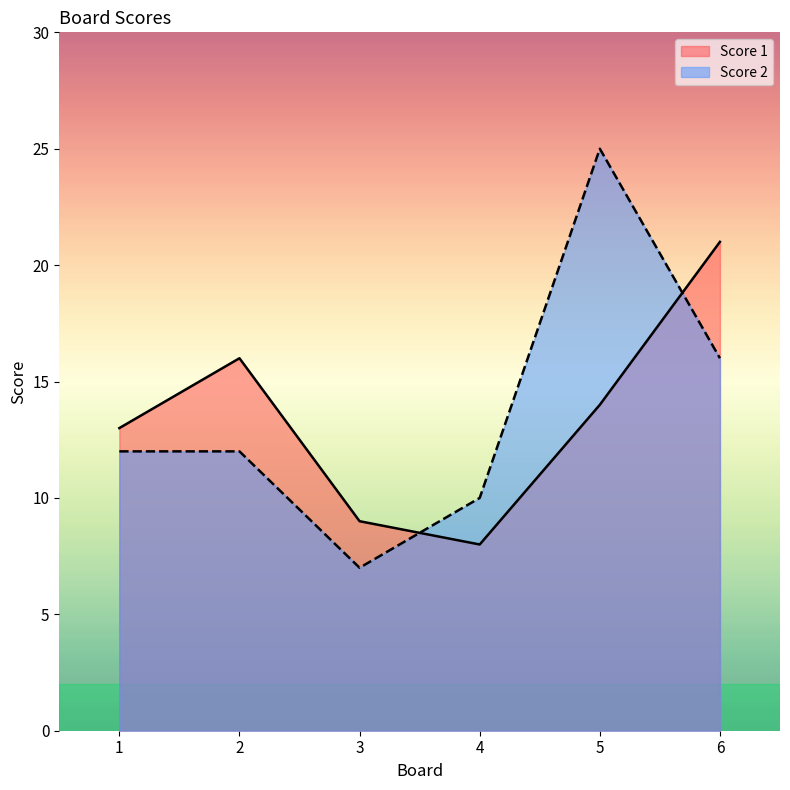

Rank the series by their maximum value, from highest to lowest.

Score 2, Score 1